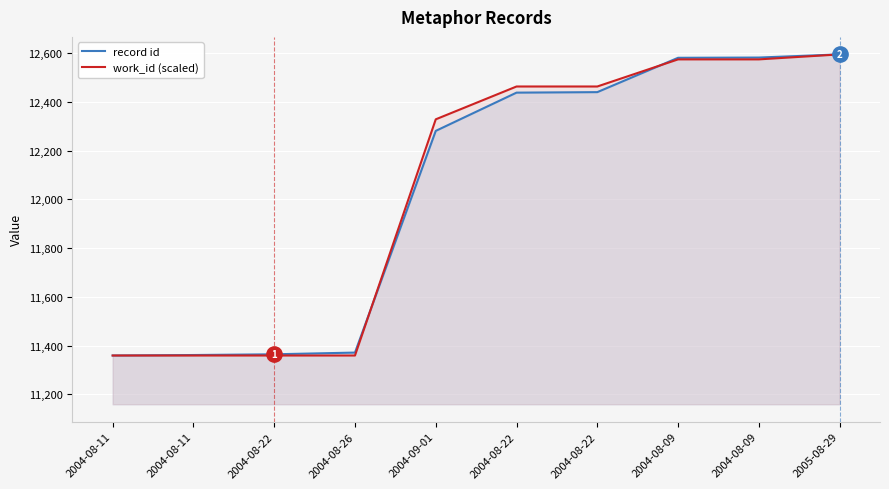

Where does the record id series first go above 12438?

2004-08-22